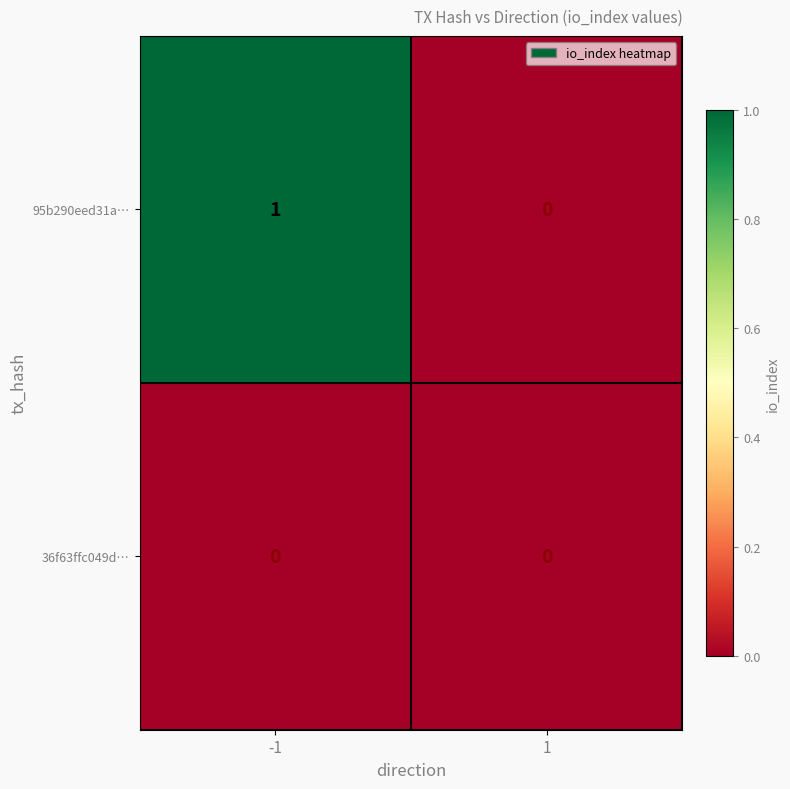

Between -1 and 1, which series saw the biggest shift?

95b290eed31a…